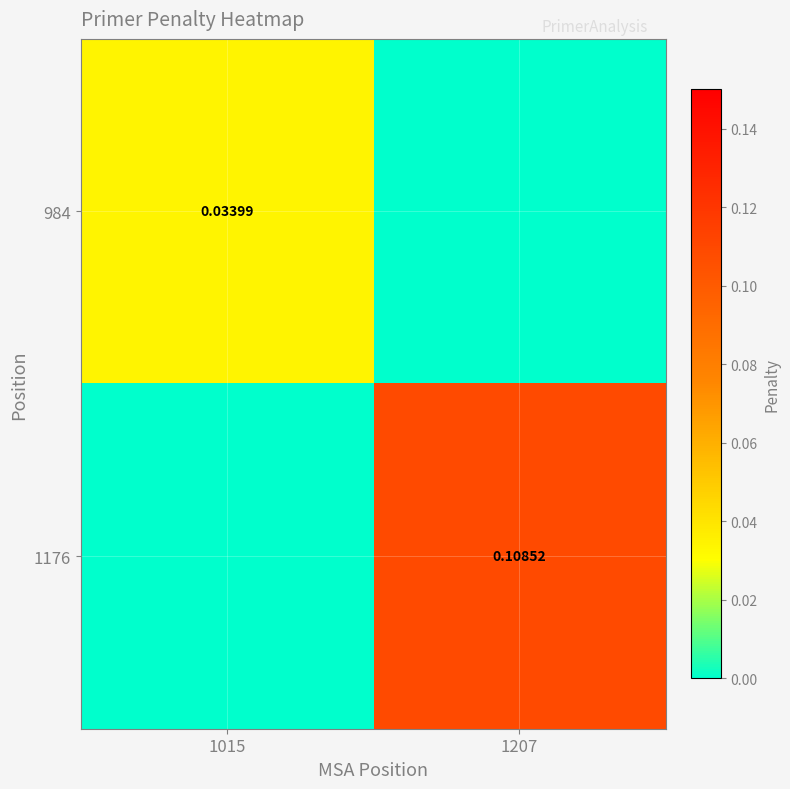

At how many categories does at least one series exceed 0?

2